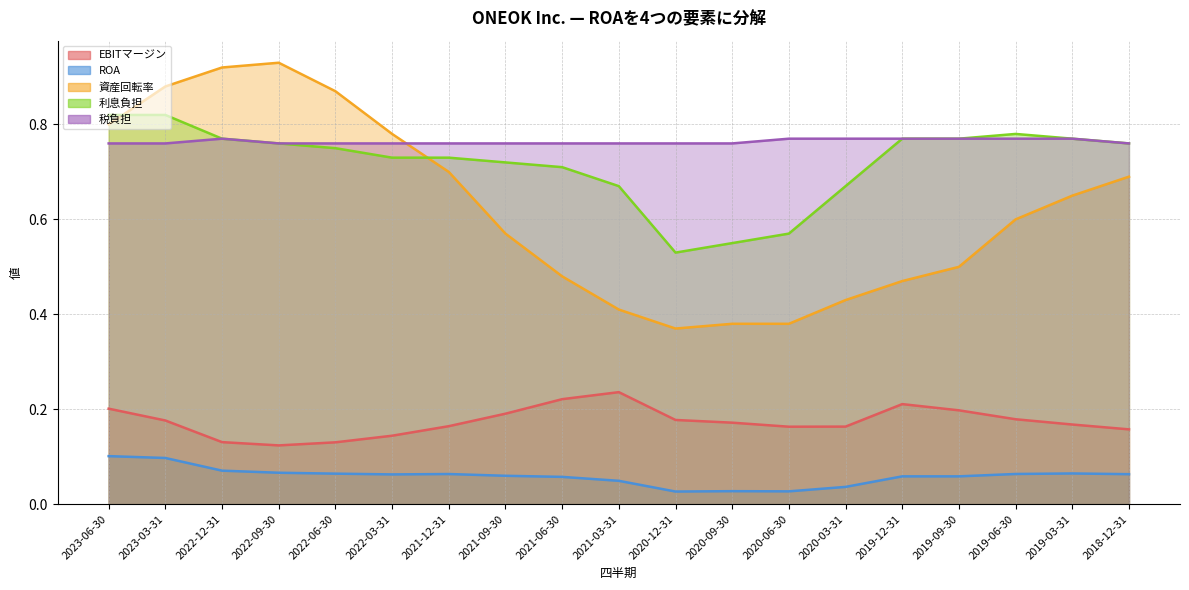

Is it true that 資産回転率 equals 0.4 at 2020-03-31?

True